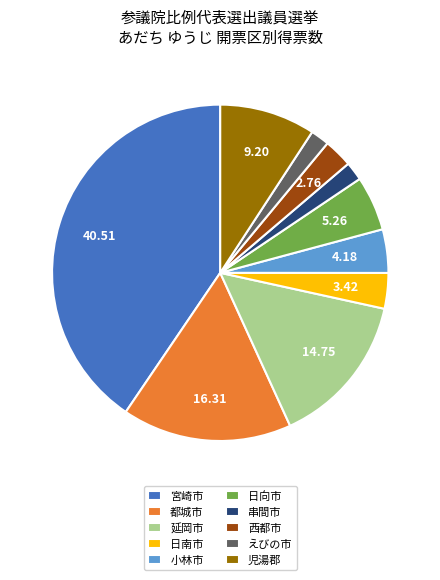

Which has a higher value, 延岡市 or えびの市?

延岡市